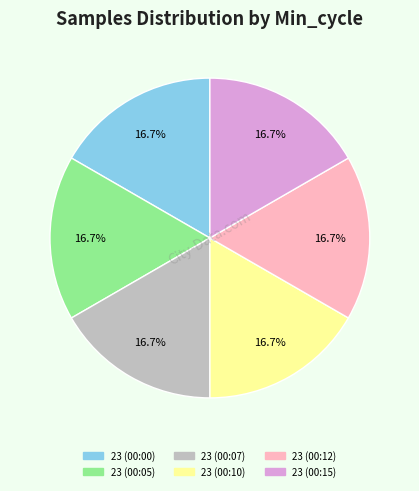

How many slices are in this pie chart?

6